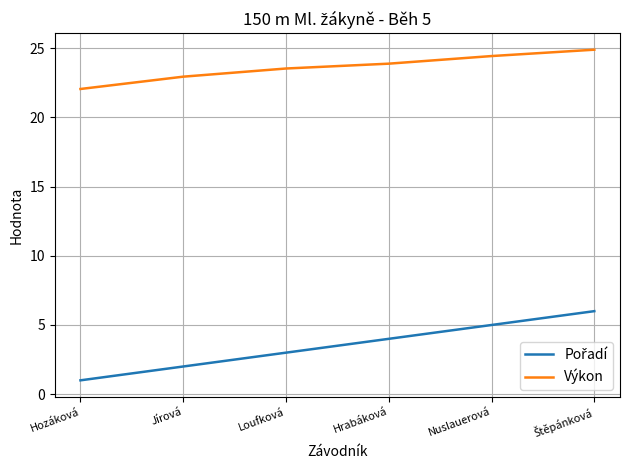

Is it true that Výkon equals 12.8 at Hozáková?

False